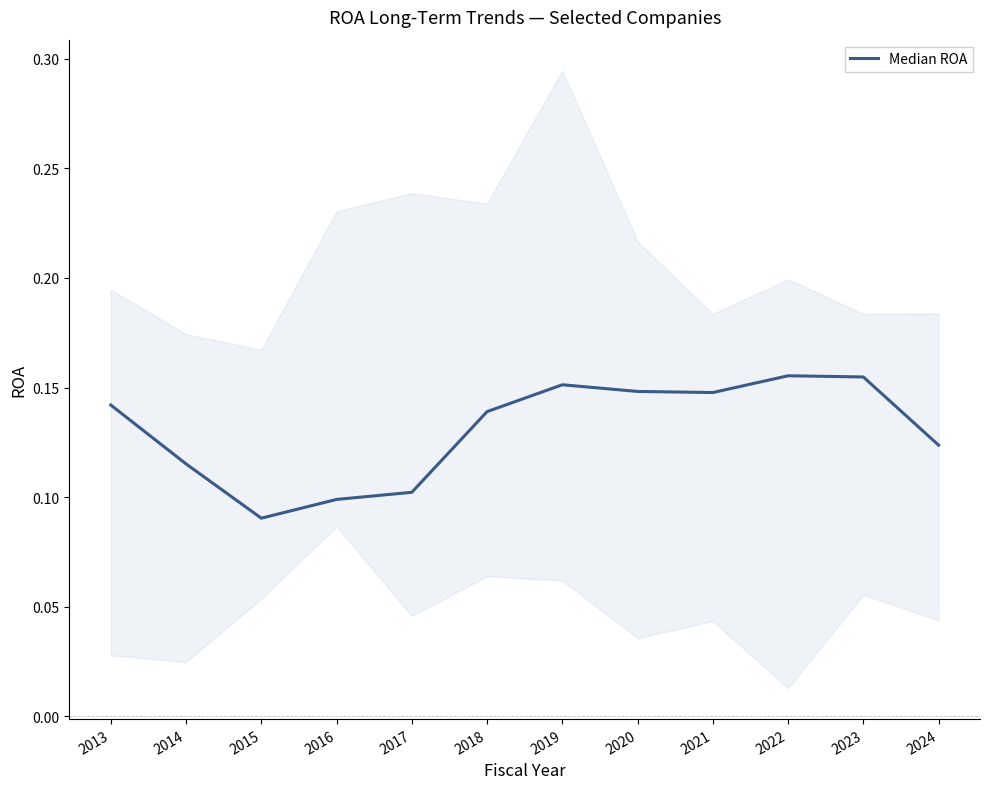

What is the minimum value shown in the chart?

0.1